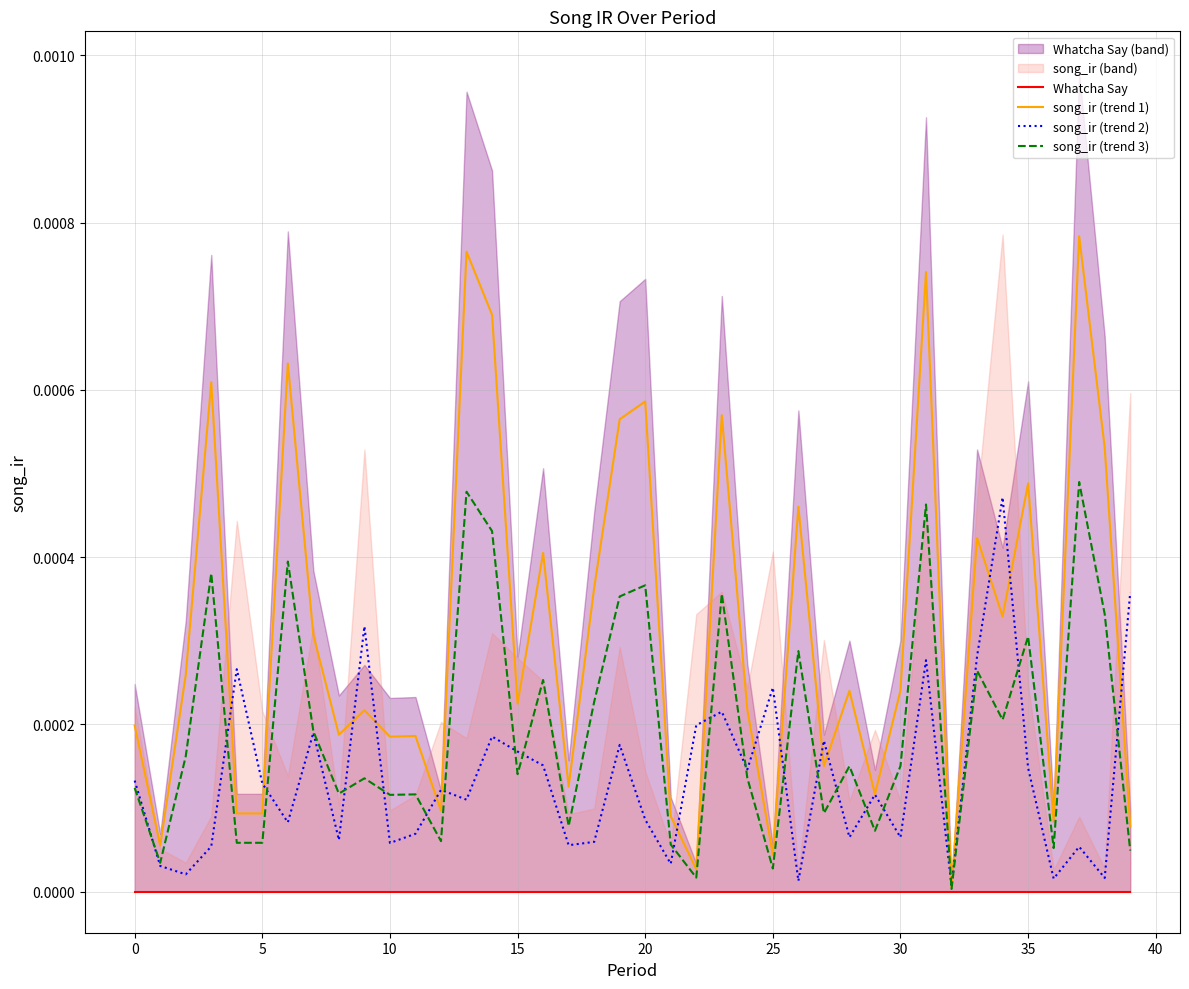

The song_ir (trend 3) series shows 0.0 at 40. True or false?

True